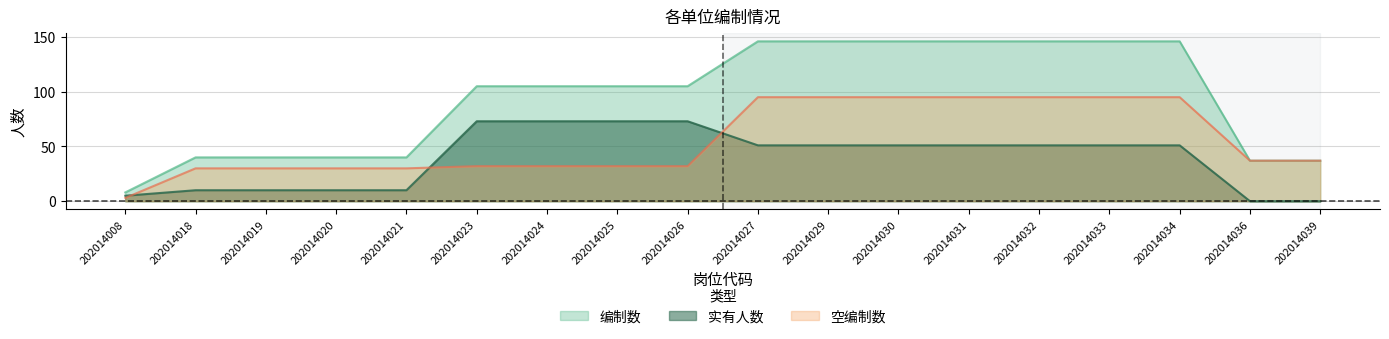

What is the value of the 空编制数 point at the 15th from the left?

95